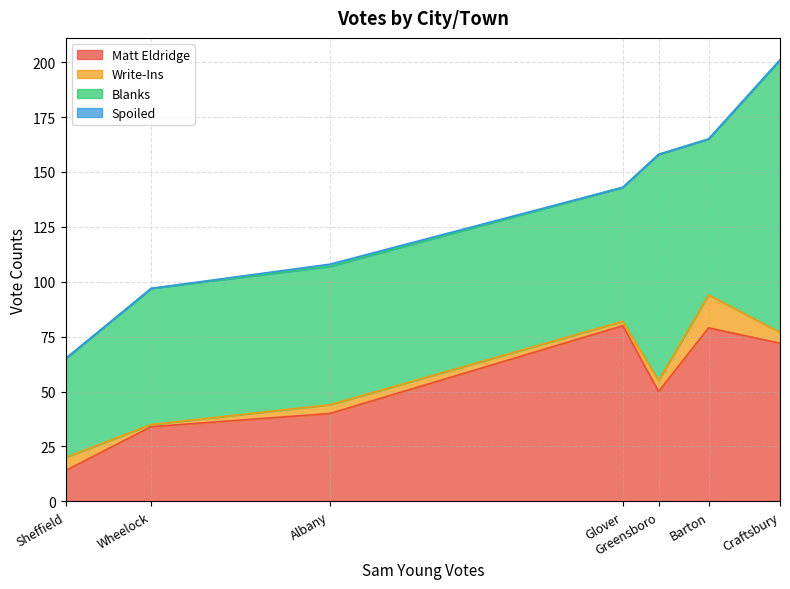

What is the lowest value of the Matt Eldridge series?

14